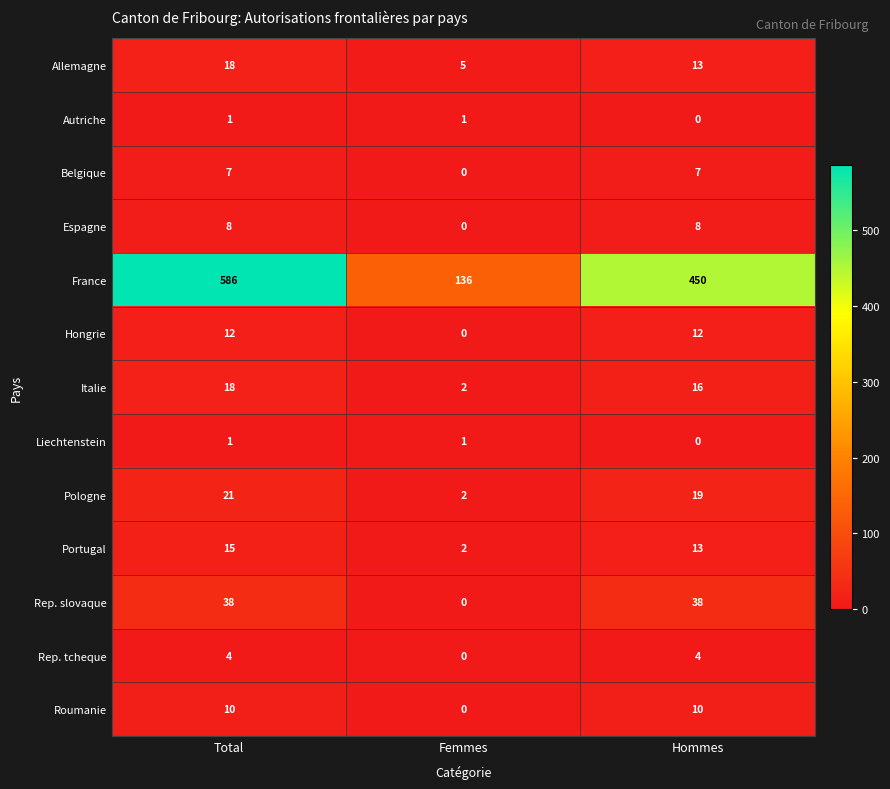

The Pologne series shows 21 at Total. True or false?

True